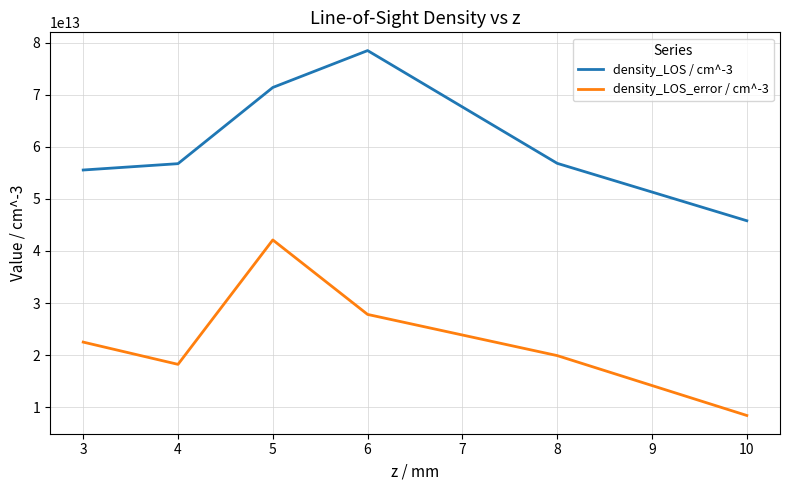

True or false: density_LOS_error / cm^-3 and density_LOS / cm^-3 intersect in this chart.

False